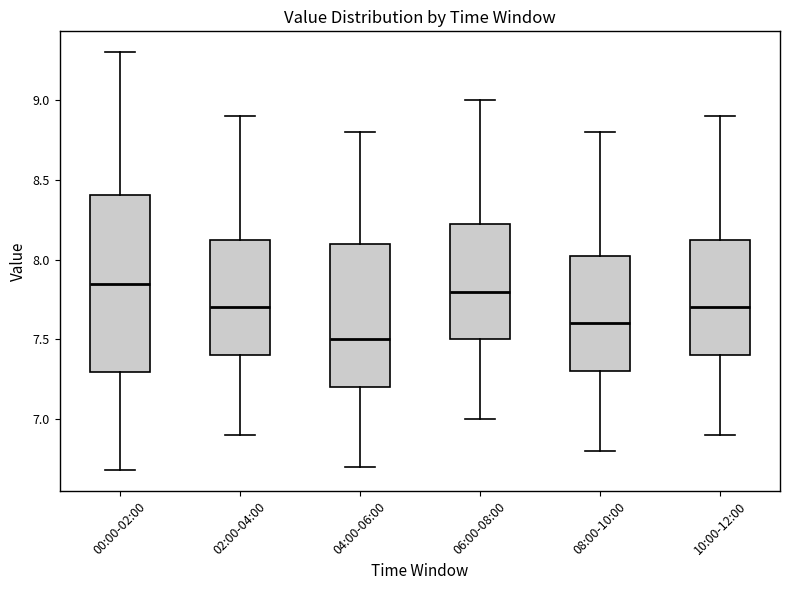

Reading left to right, transcribe this box plot: for each box, give where its median line is, the range the box spans, and where its two whiskers end, as read against the y-axis. The values are not printed on the chart, so give them approximately, as read against the axis.

00:00-02:00: median 7.85, box 7.30 to 8.40, whiskers 6.70 to 9.30
02:00-04:00: median 7.70, box 7.40 to 8.15, whiskers 6.90 to 8.90
04:00-06:00: median 7.50, box 7.20 to 8.10, whiskers 6.70 to 8.80
06:00-08:00: median 7.80, box 7.50 to 8.25, whiskers 7.00 to 9.00
08:00-10:00: median 7.60, box 7.30 to 8.05, whiskers 6.80 to 8.80
10:00-12:00: median 7.70, box 7.40 to 8.15, whiskers 6.90 to 8.90